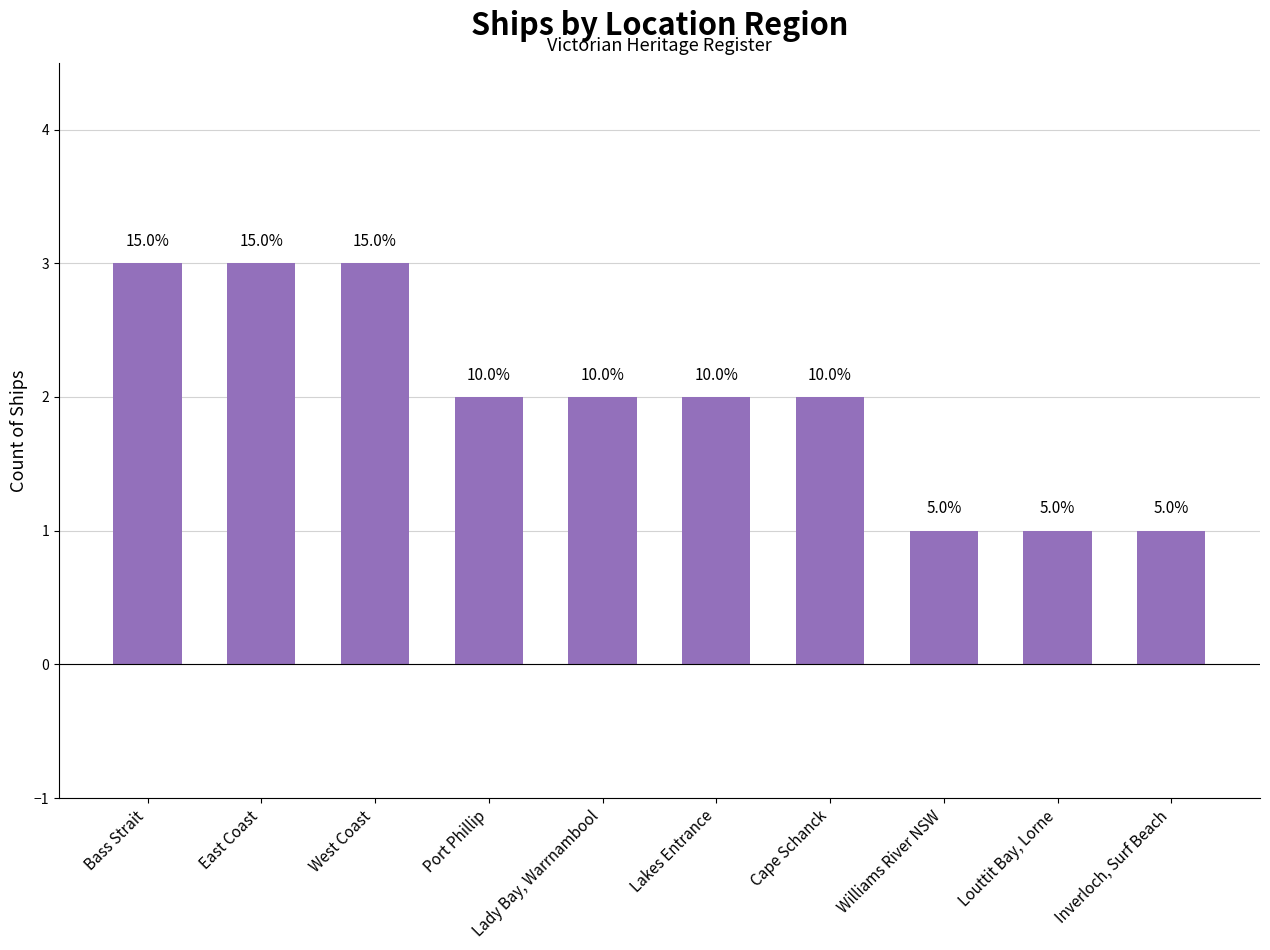

Are the bars horizontal?

No